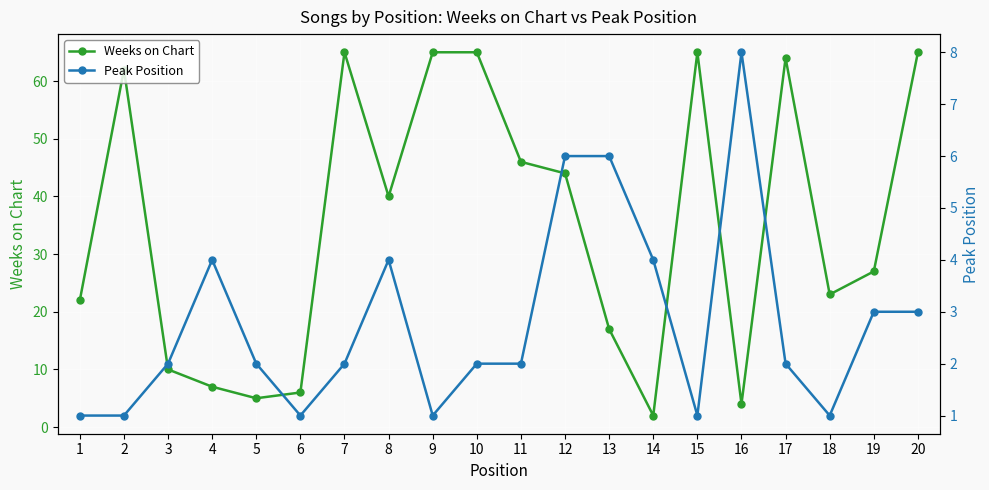

What value does the Weeks on Chart series have at 20?

65